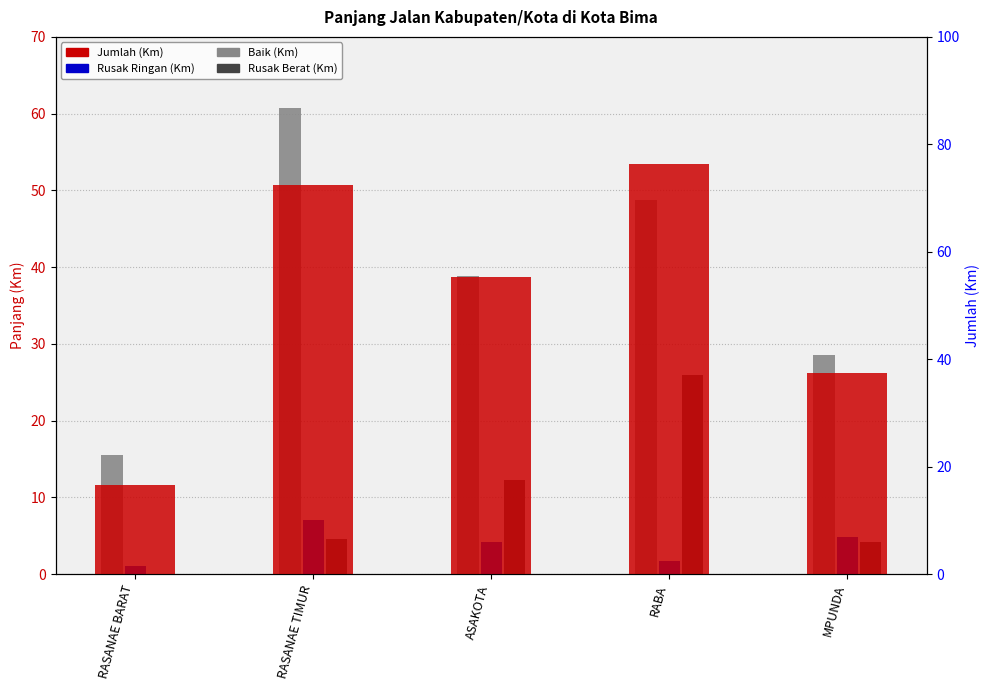

Reading right to left, list all the values displayed in this chart.

Baik: 28.5	48.7	38.8	60.8	15.5
Rusak Ringan: 4.8	1.7	4.1	7.1	1.0
Rusak Berat: 4.1	26.0	12.3	4.6	0.0
Jumlah (Jalan Kabupaten/Kota): 37.5	76.4	55.2	72.5	16.5